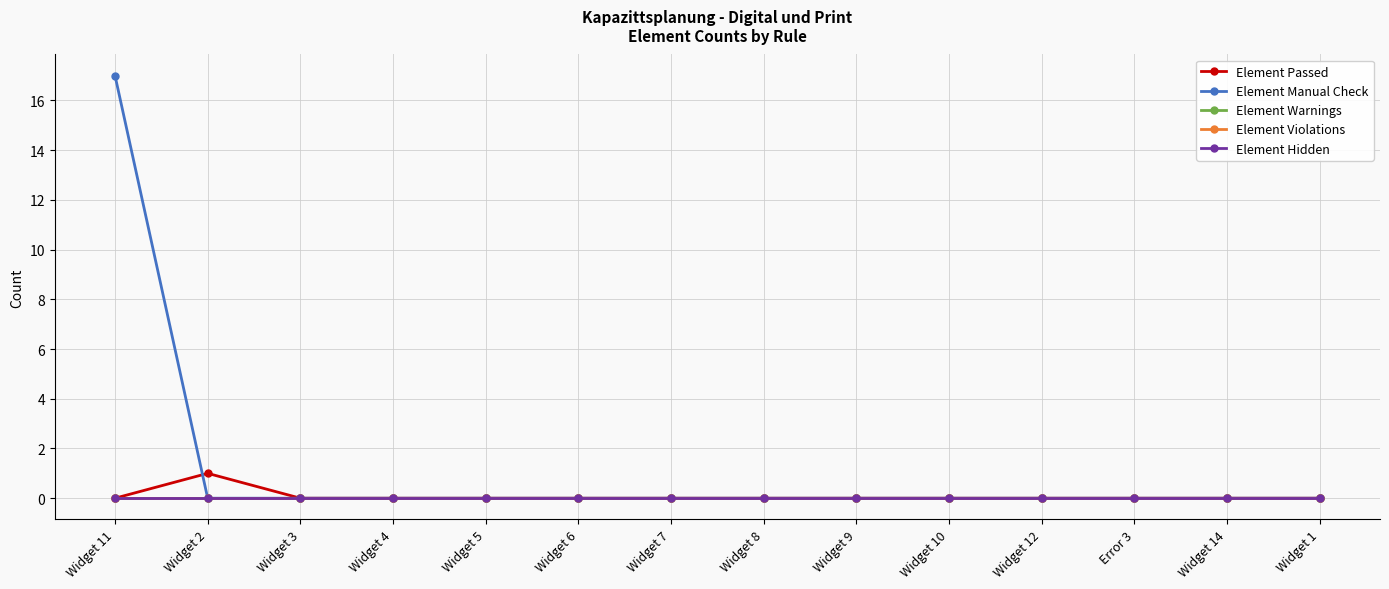

True or false: Element Warnings has more than 1 interior local peaks.

False